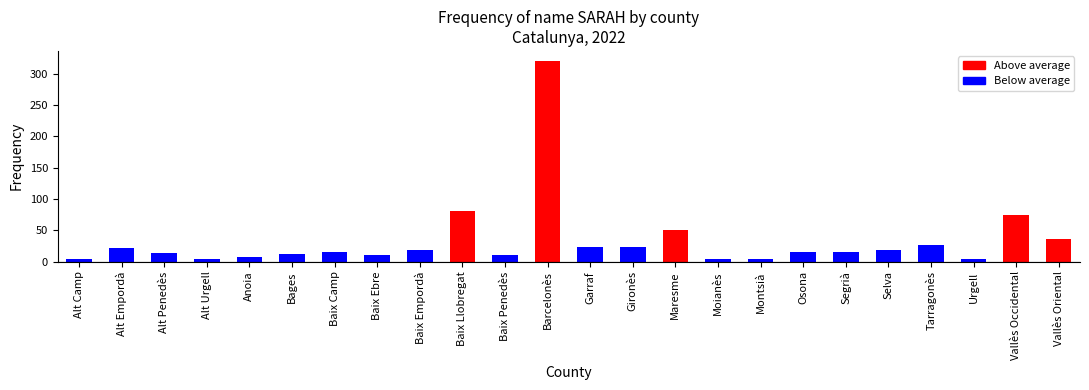

What is the change in value from Baix Camp to Gironès?

+8